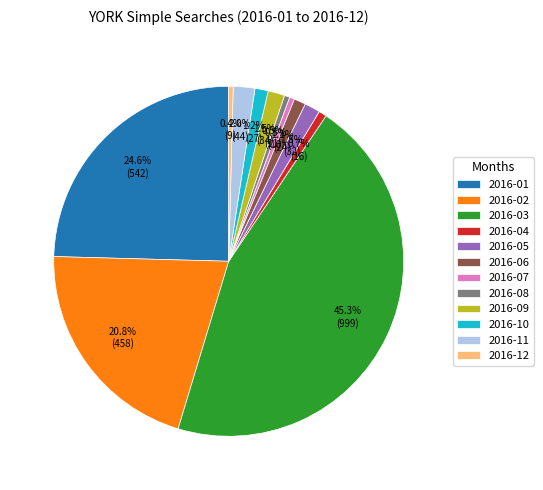

What is the ratio of the value at 2016-06 to the value at 2016-12?

2.7